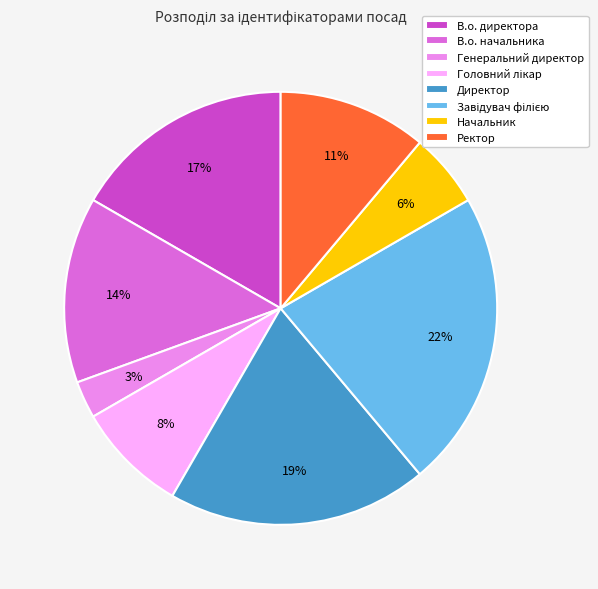

Is it true that Генеральний директор is 3% of the pie?

True